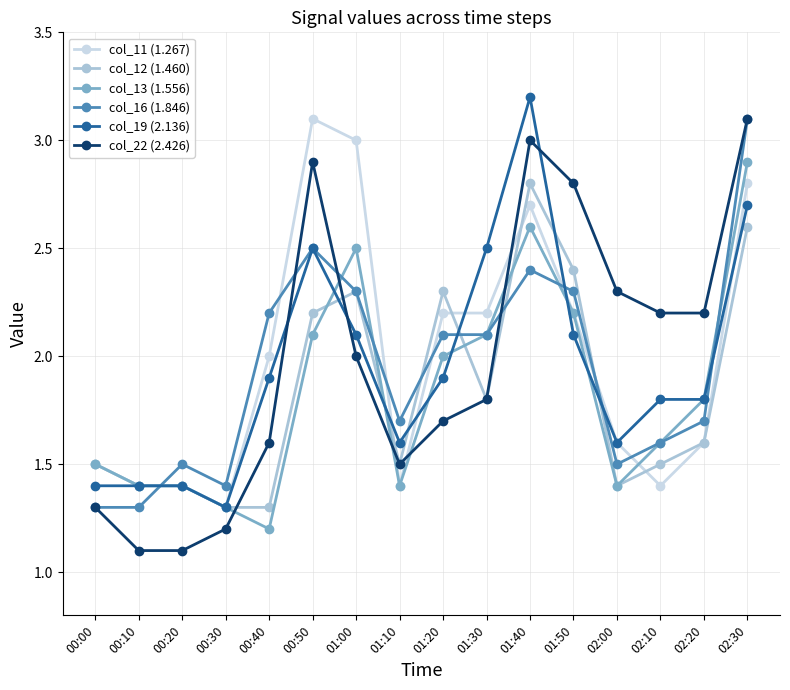

The col_12 (1.460) series shows 1.7 at 00:40. True or false?

False